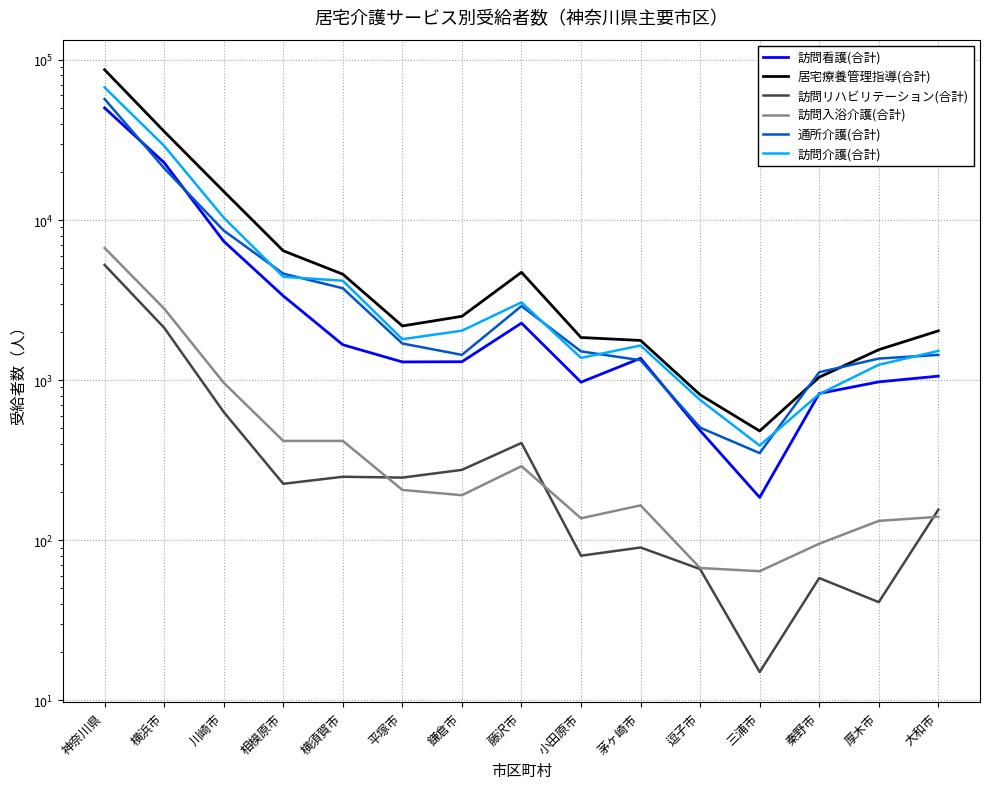

The 居宅療養管理指導(合計) series shows 1230 at 小田原市. True or false?

False